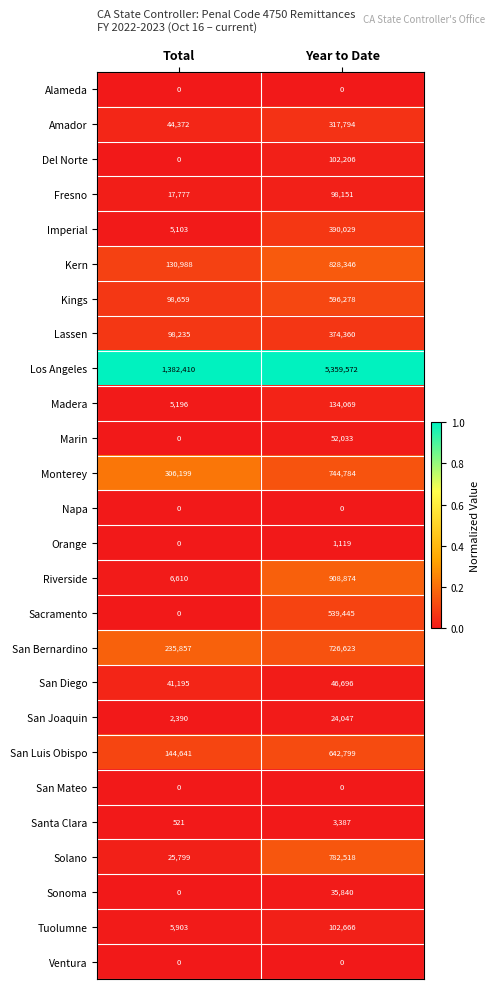

Count the number of categories in the chart.

2